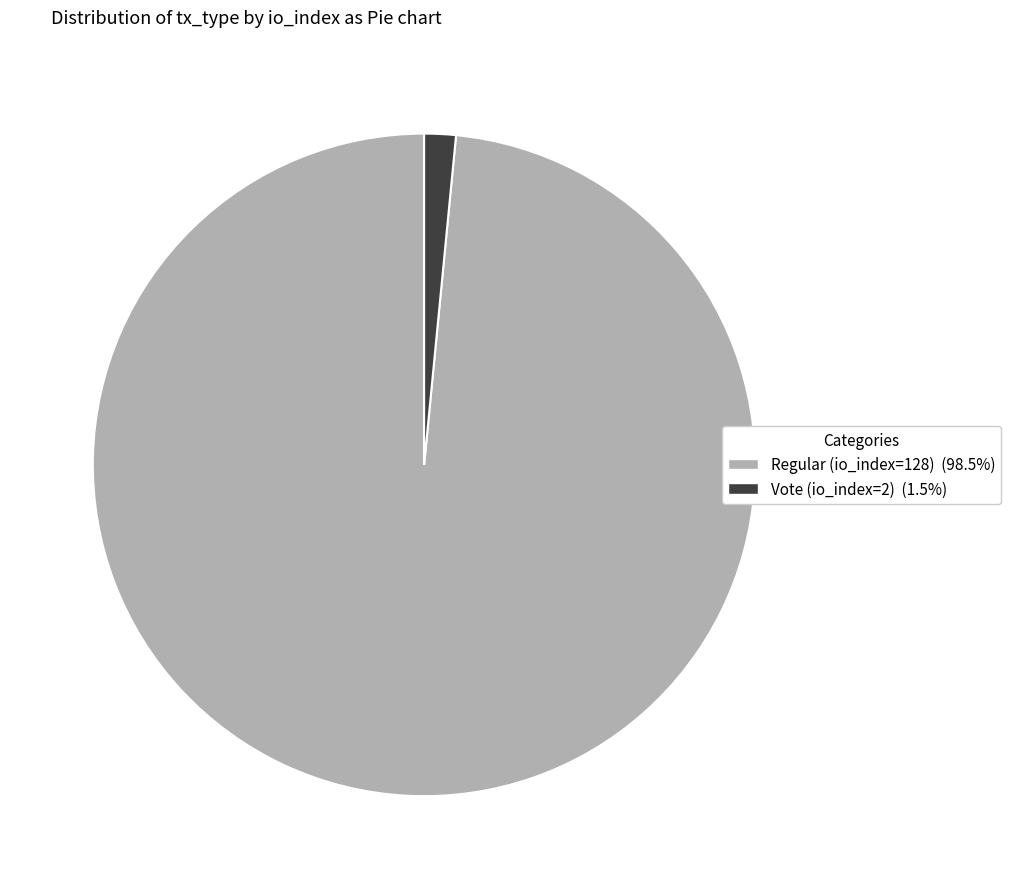

Approximately how many times larger is the value at Regular (io_index=128) (98.5%) compared to Vote (io_index=2) (1.5%)?

64.0